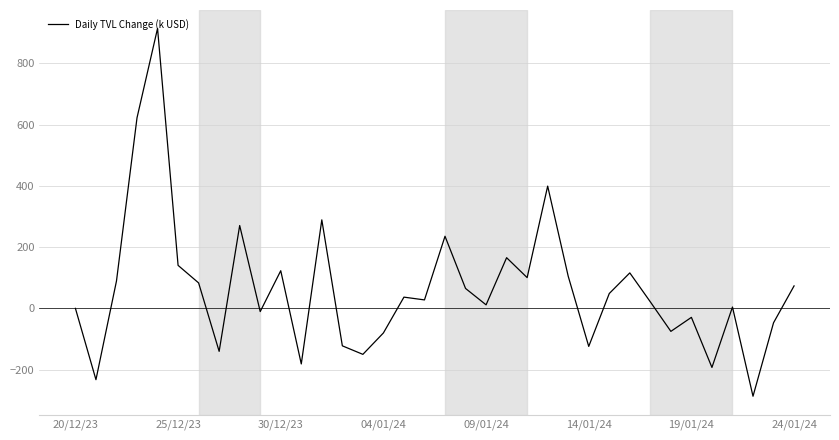

How many lines are shown in the chart?

1